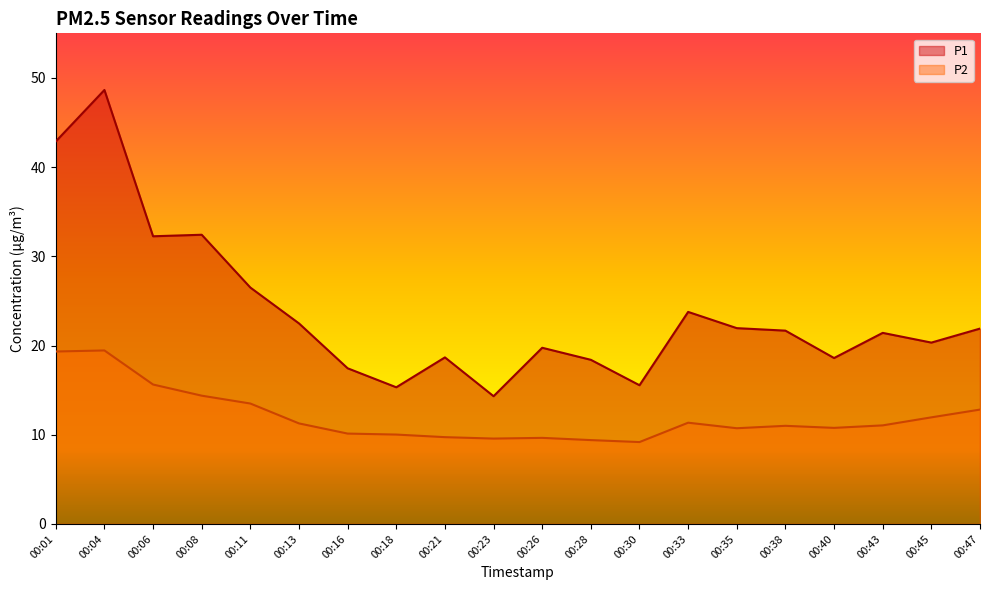

At which label does P1 reach its peak?

00:04